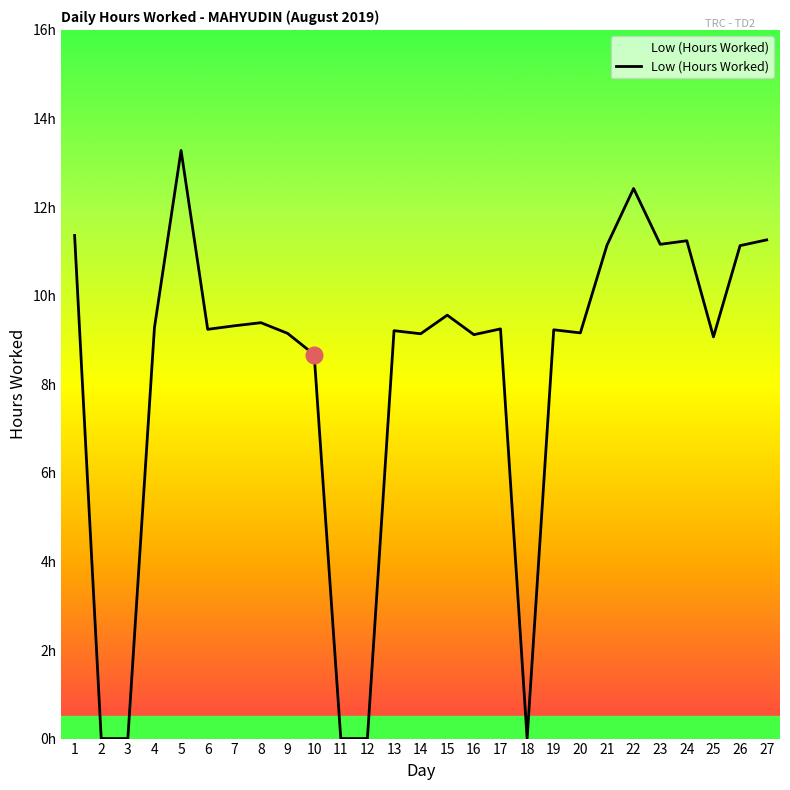

Which has a higher value, 22 or 15?

22